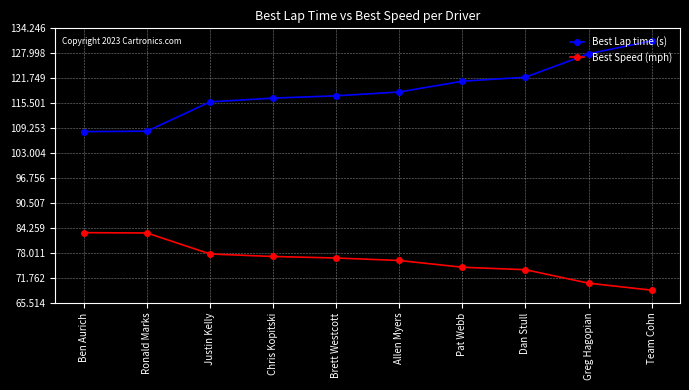

What is the difference between the Best Lap time (s) values at Ben Aurich and Justin Kelly?

7.4